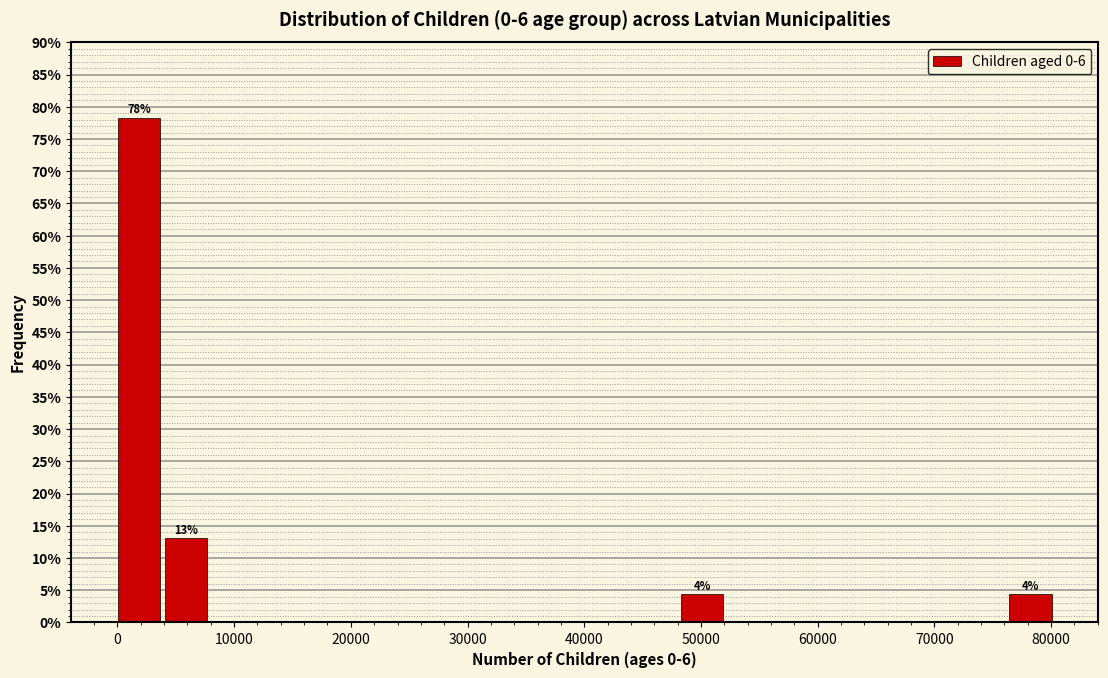

Over which range of the x-axis is the bar tallest?

0 to 4000